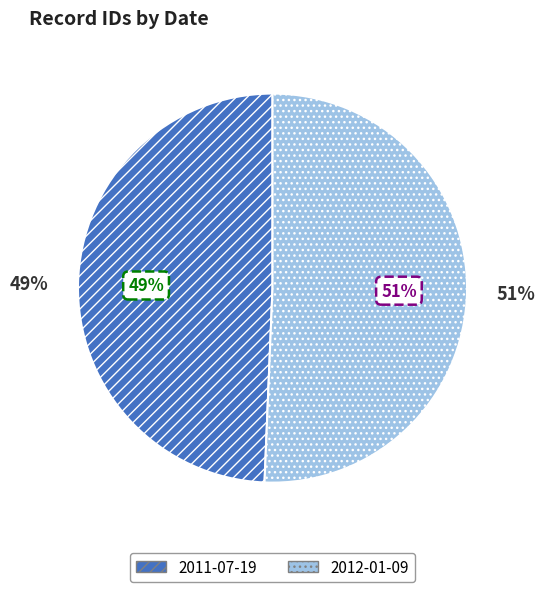

Which has a higher value, 2011-07-19 or 2012-01-09?

2012-01-09